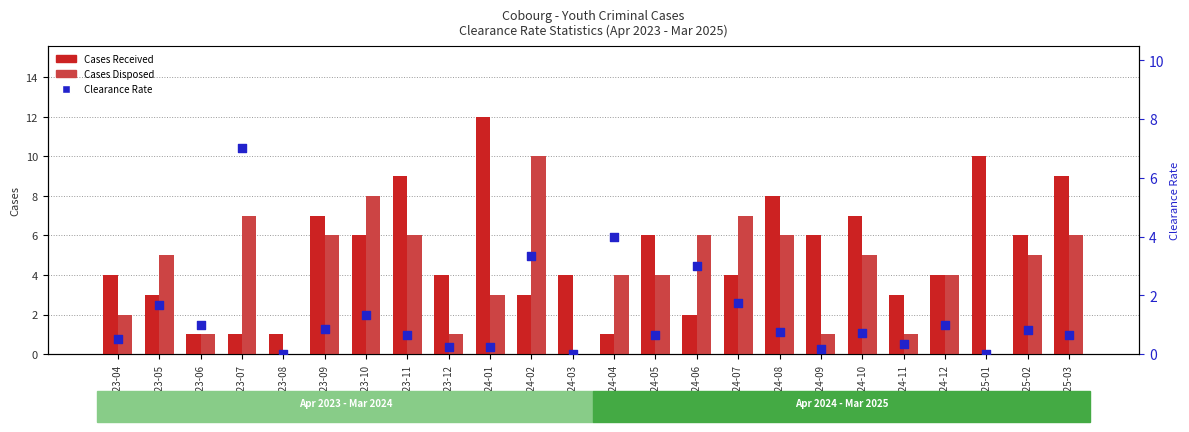

Which series contains the lowest Y value?

Cases Disposed